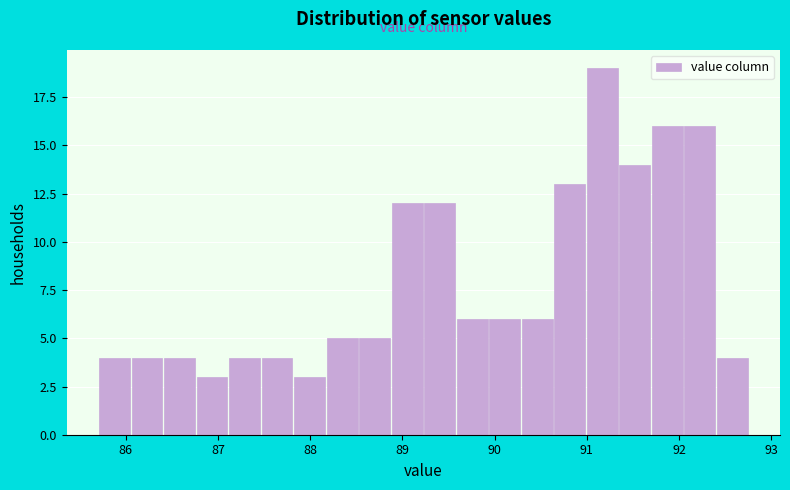

Read against the x-axis, roughly where is the centre of the tallest bar?

91.2